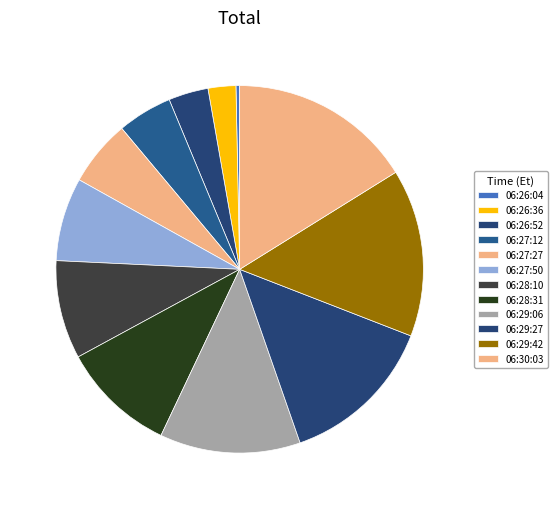

What is the largest slice in the pie chart?

06:30:03